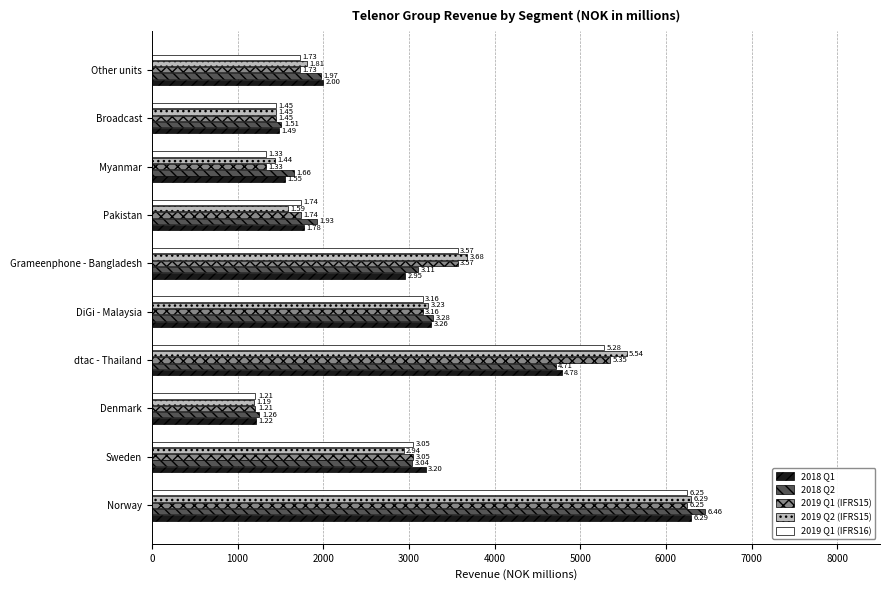

What are all the series names shown in the legend?

2018 Q1, 2018 Q2, 2019 Q1 (IFRS15), 2019 Q2 (IFRS15), 2019 Q1 (IFRS16)